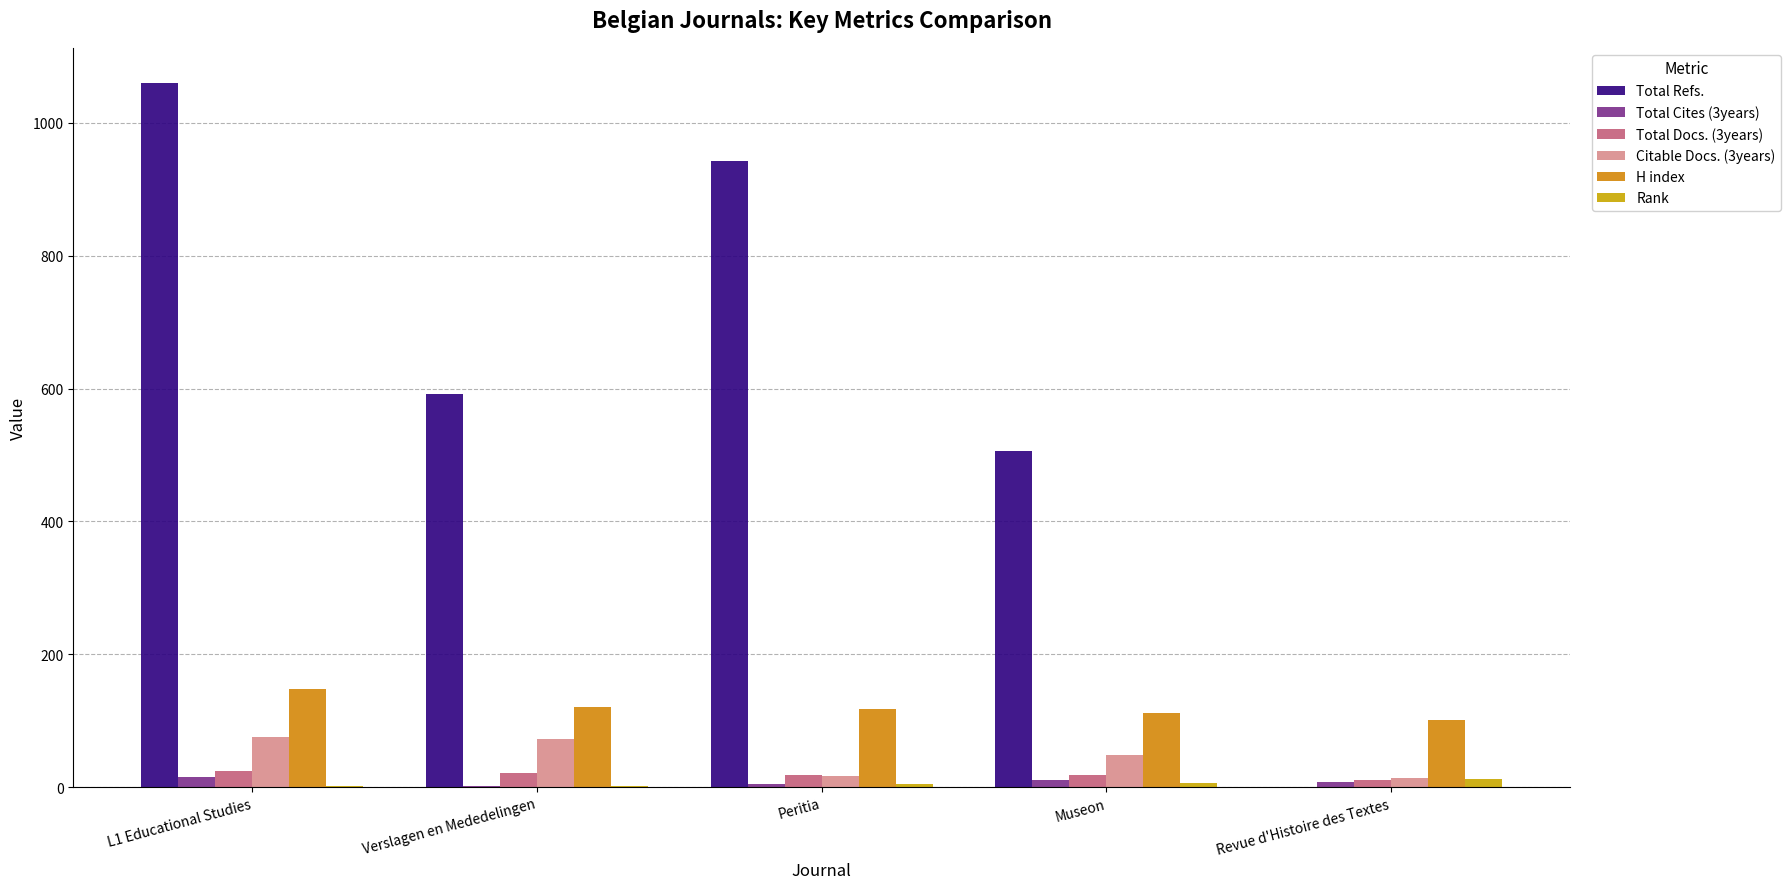

What are all the series names shown in the legend?

Total Refs., Total Cites (3years), Total Docs. (3years), Citable Docs. (3years), H index, Rank